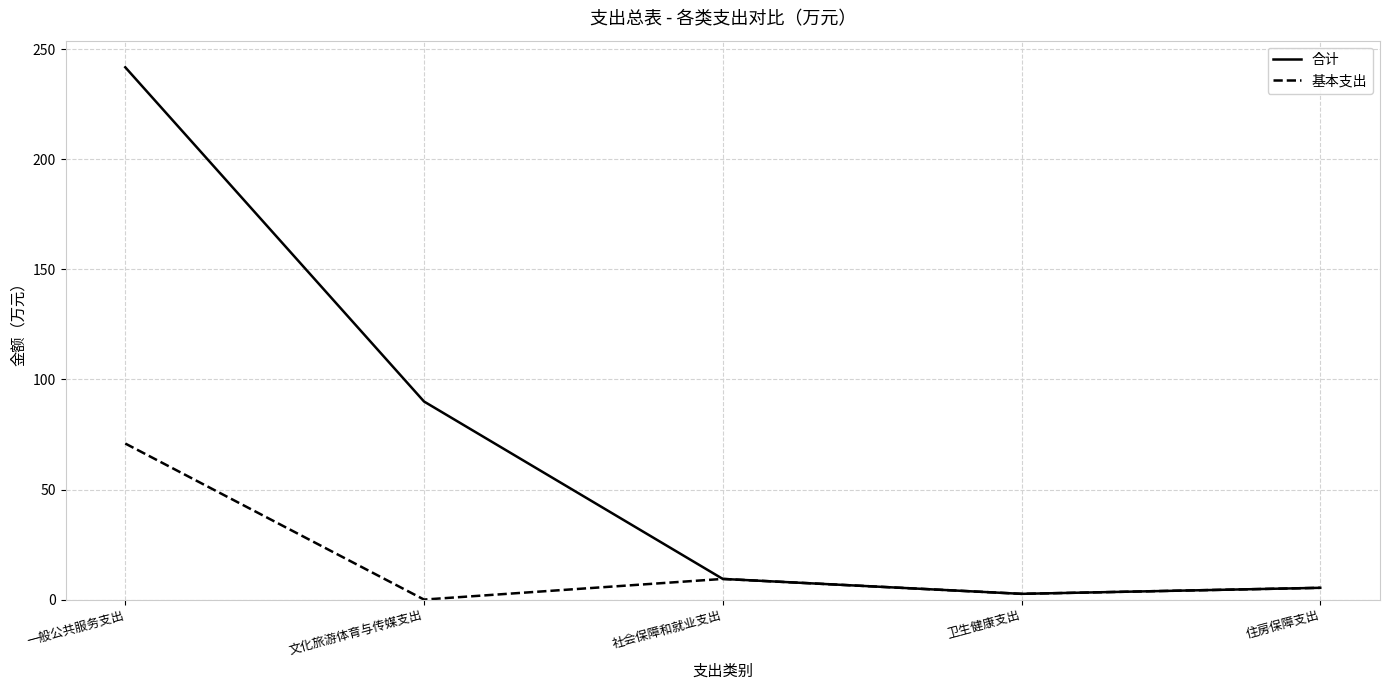

Which series changed the most between 文化旅游体育与传媒支出 and 社会保障和就业支出?

合计